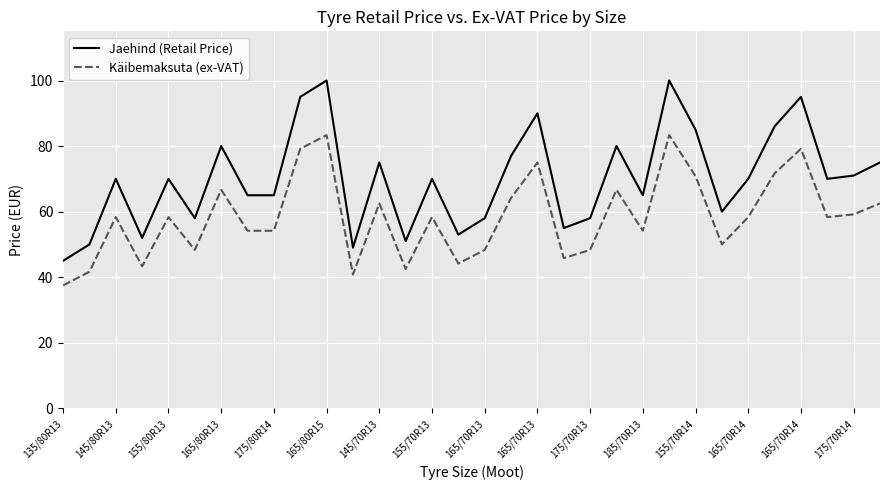

List the series in order of their overall mean, lowest first.

Käibemaksuta (ex-VAT), Jaehind (Retail Price)